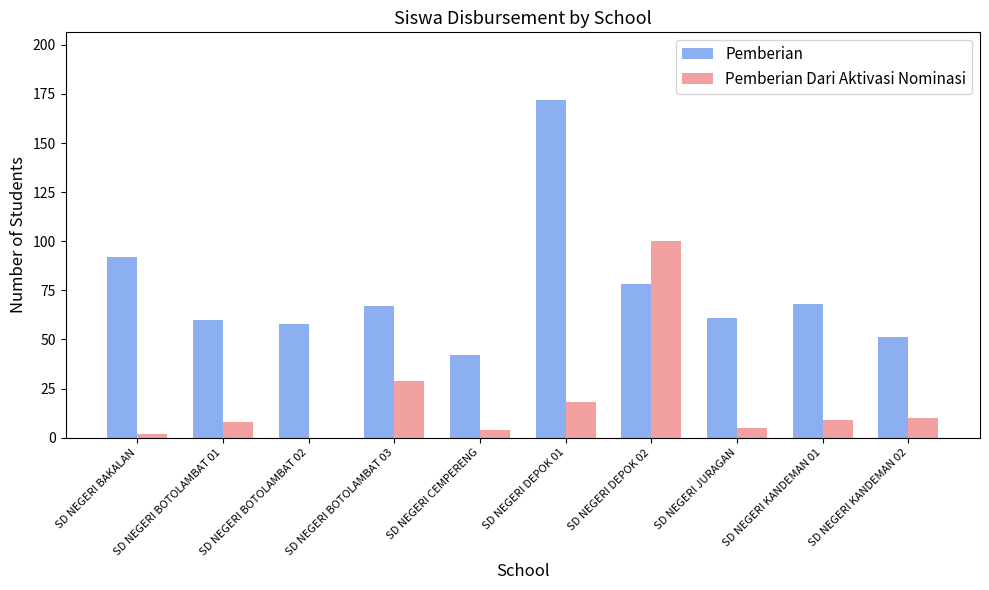

The Pemberian Dari Aktivasi Nominasi series shows 41 at SD NEGERI DEPOK 02. True or false?

False